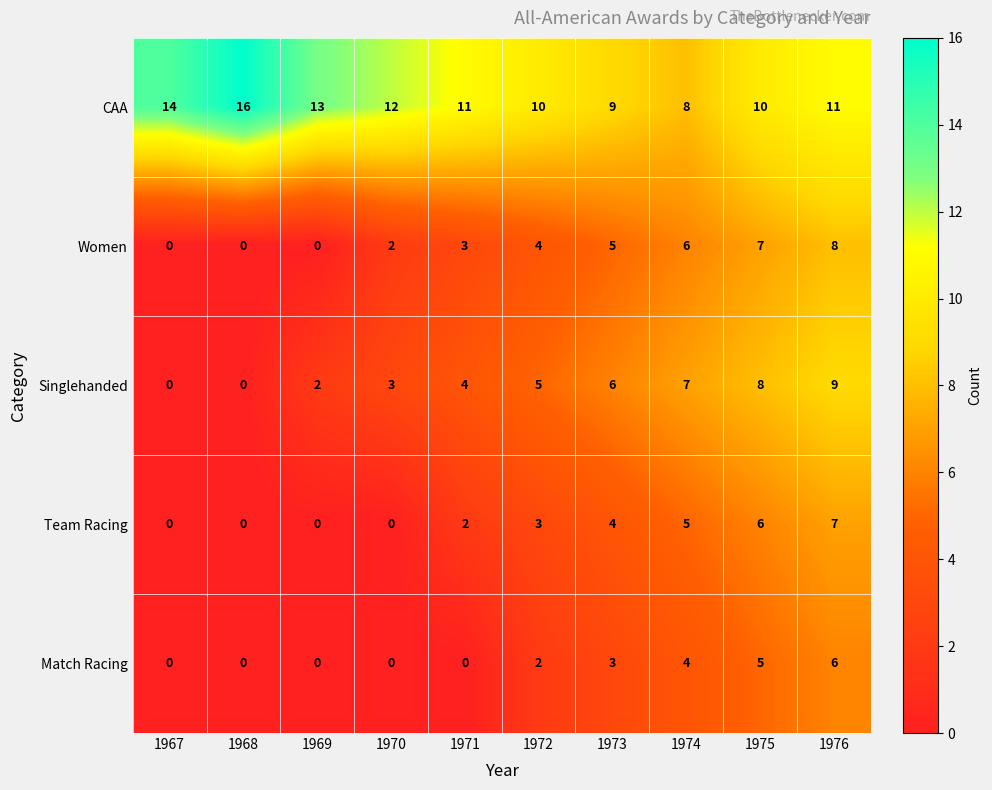

Which series has the largest range (max minus min)?

Singlehanded